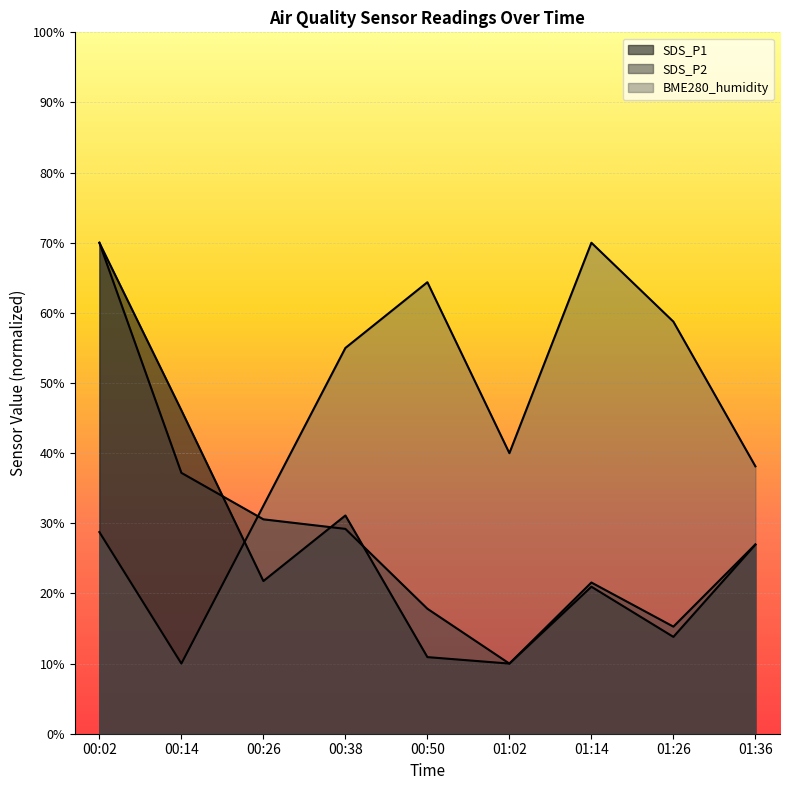

Where is BME280_humidity nearest to the value 40?

01:02